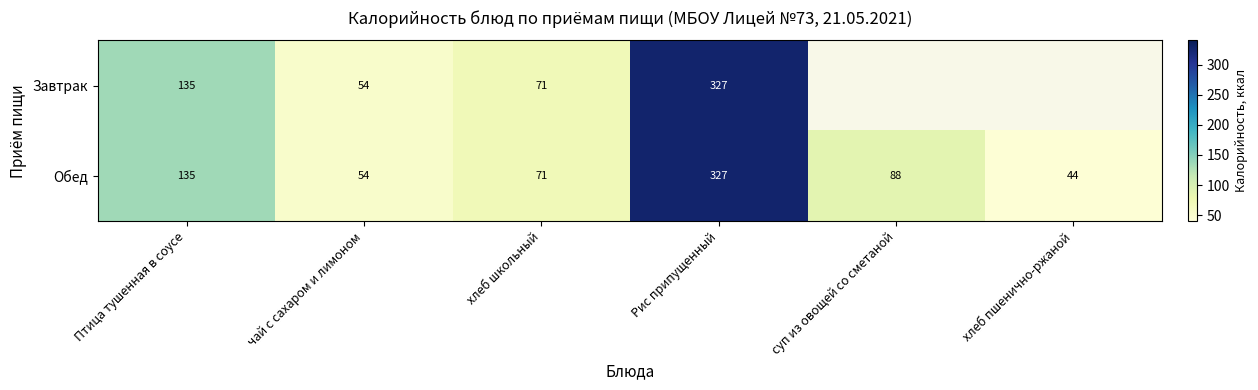

Is the value of Завтрак at хлеб школьный greater than the value of Обед at чай с сахаром и лимоном?

Yes